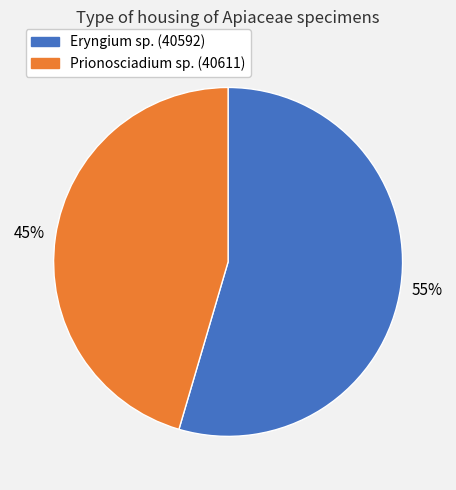

Rank the categories by value from lowest to highest.

Prionosciadium sp. (40611), Eryngium sp. (40592)